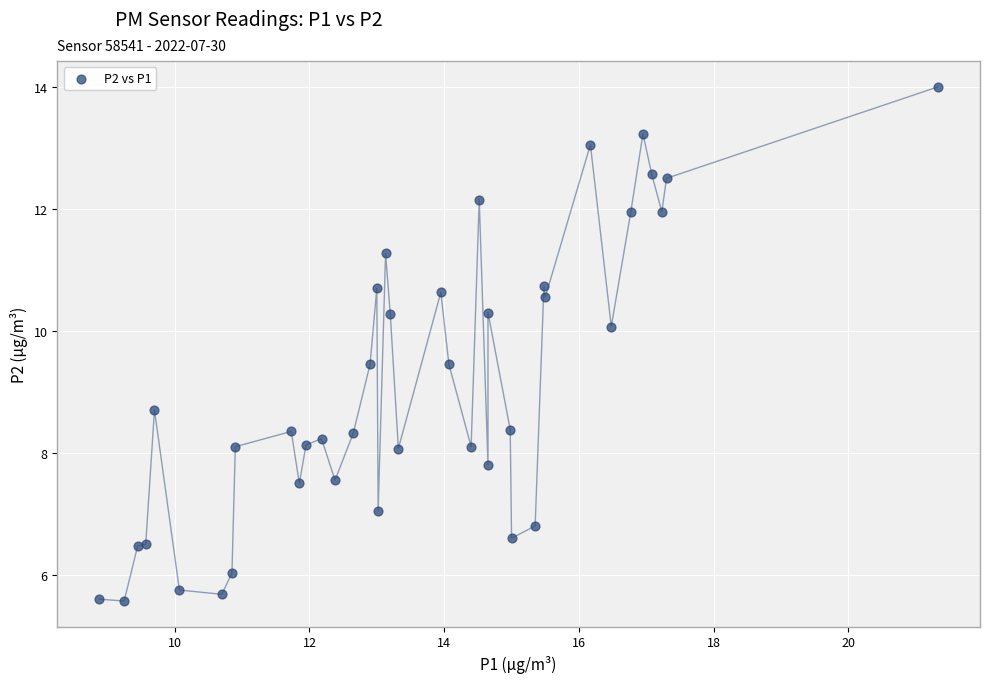

What Y value in the scatter plot is closest to 9?

8.7